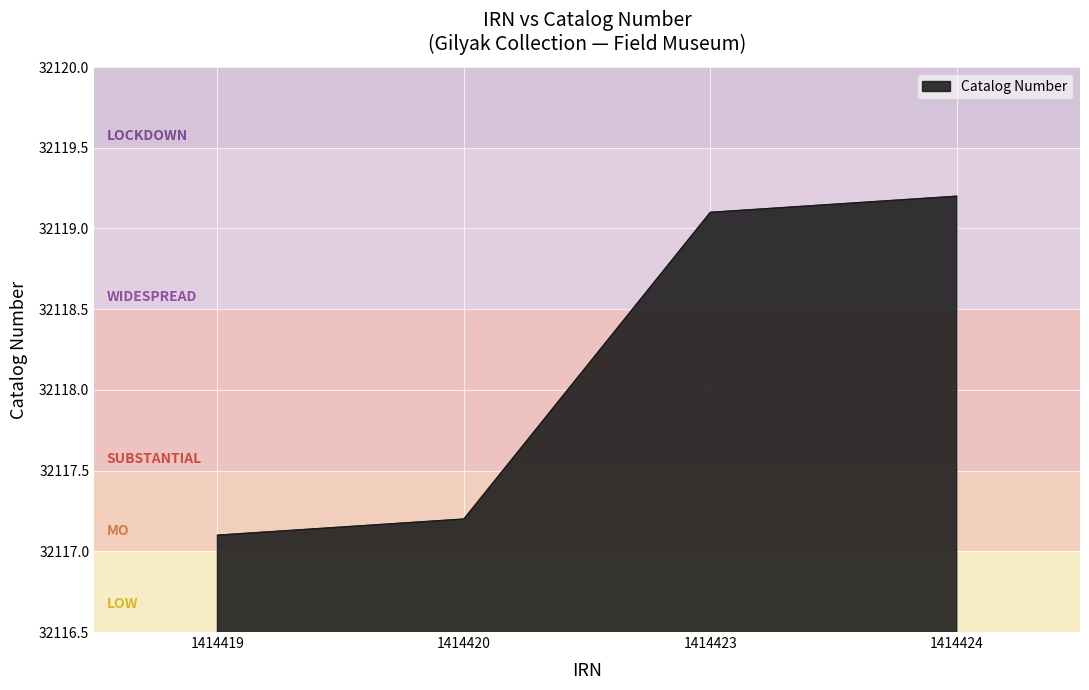

Rank the categories by value from lowest to highest.

1414419, 1414420, 1414423, 1414424